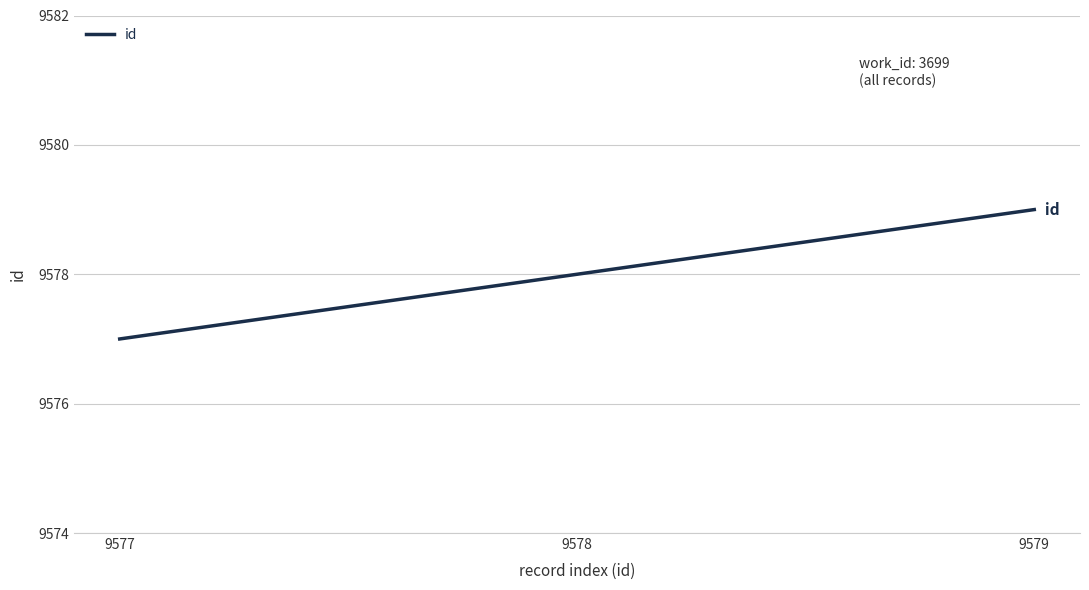

Reading right to left, transcribe all the data shown in this chart.

9579	9578	9577